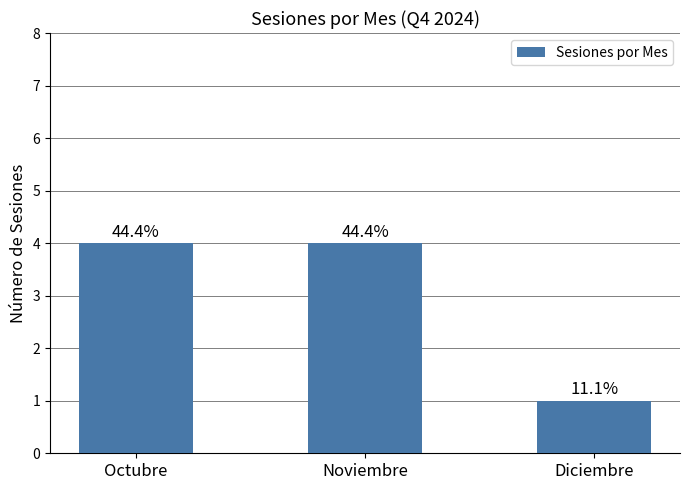

List the labels in order of value, smallest first.

Diciembre, Octubre, Noviembre